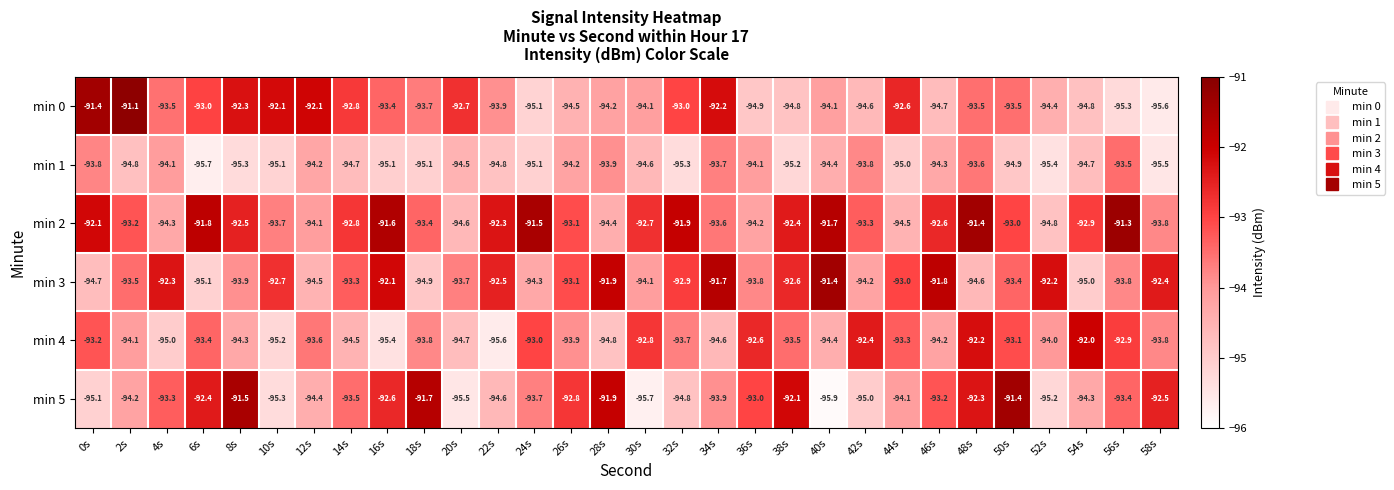

What is the spread (max minus min) of values at 22s?

3.3